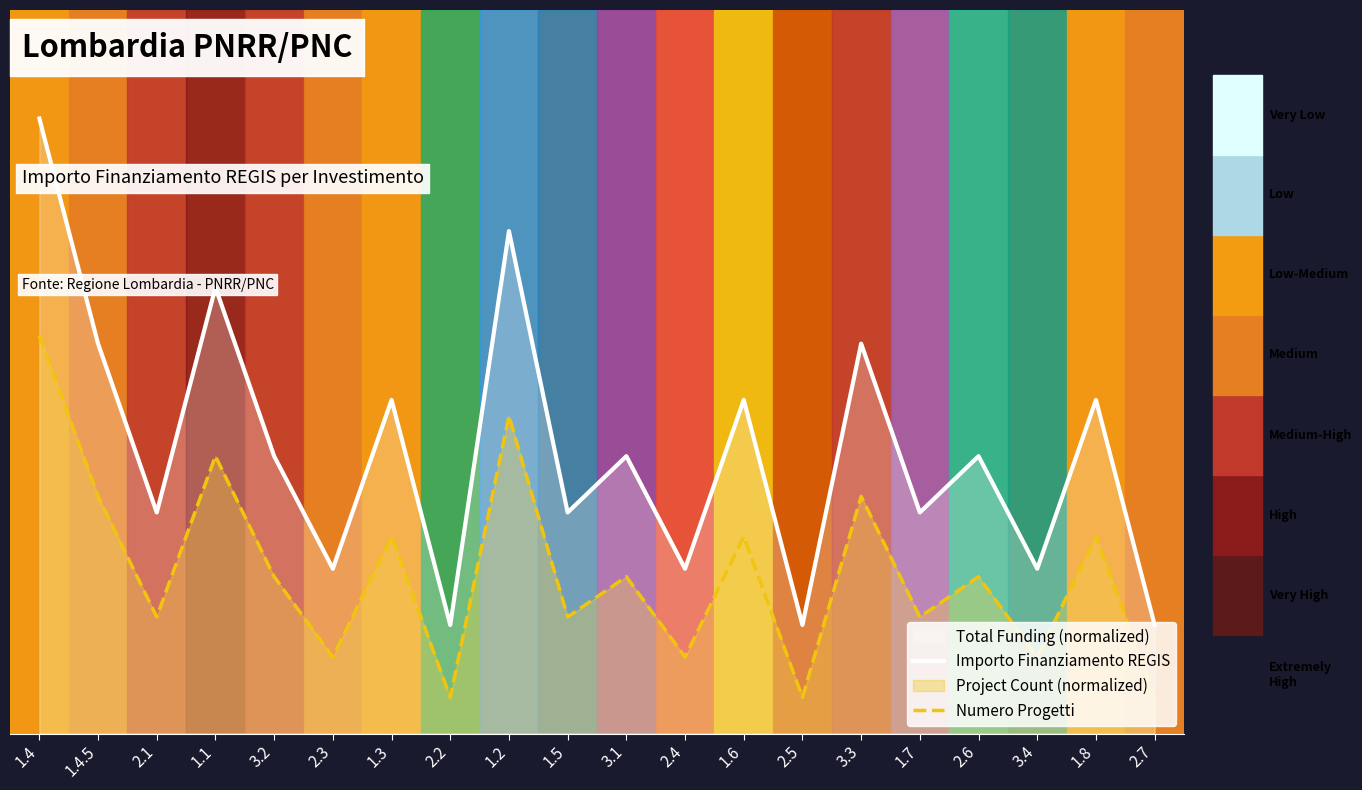

Does the chart have visible grid lines?

No